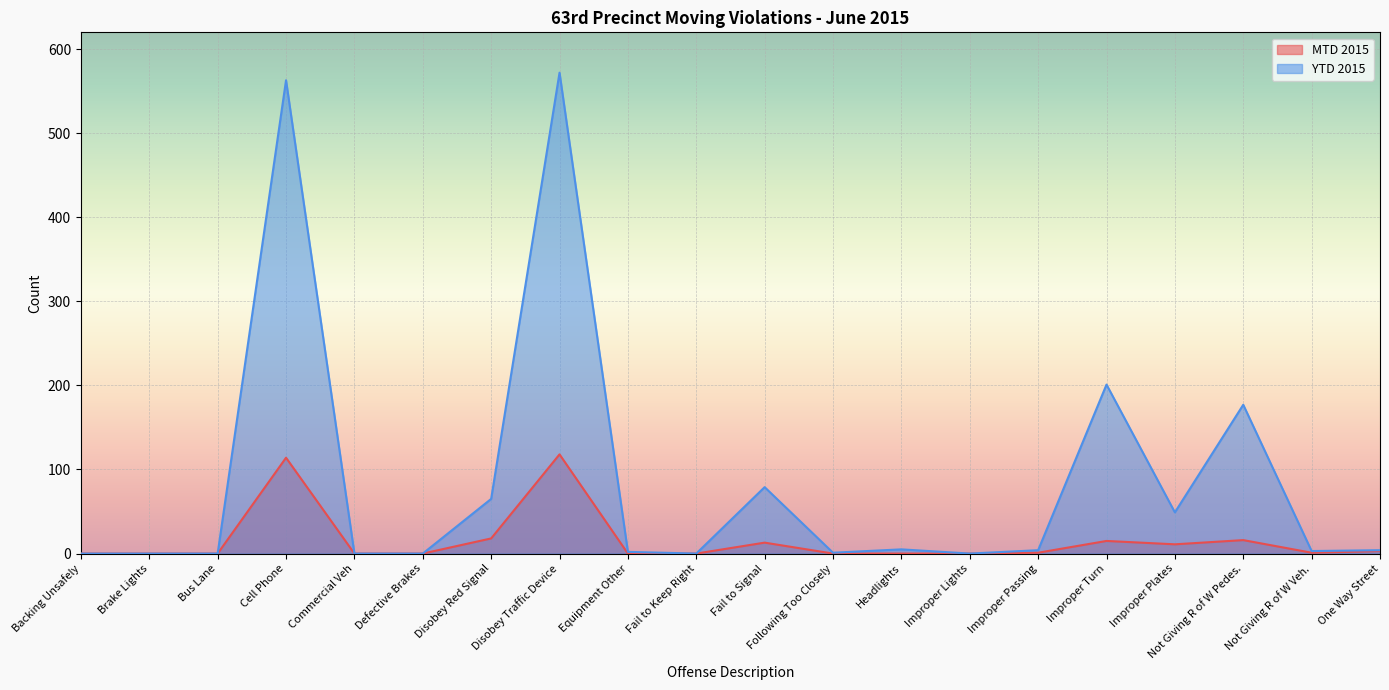

What is the sum of all MTD 2015 values?

310